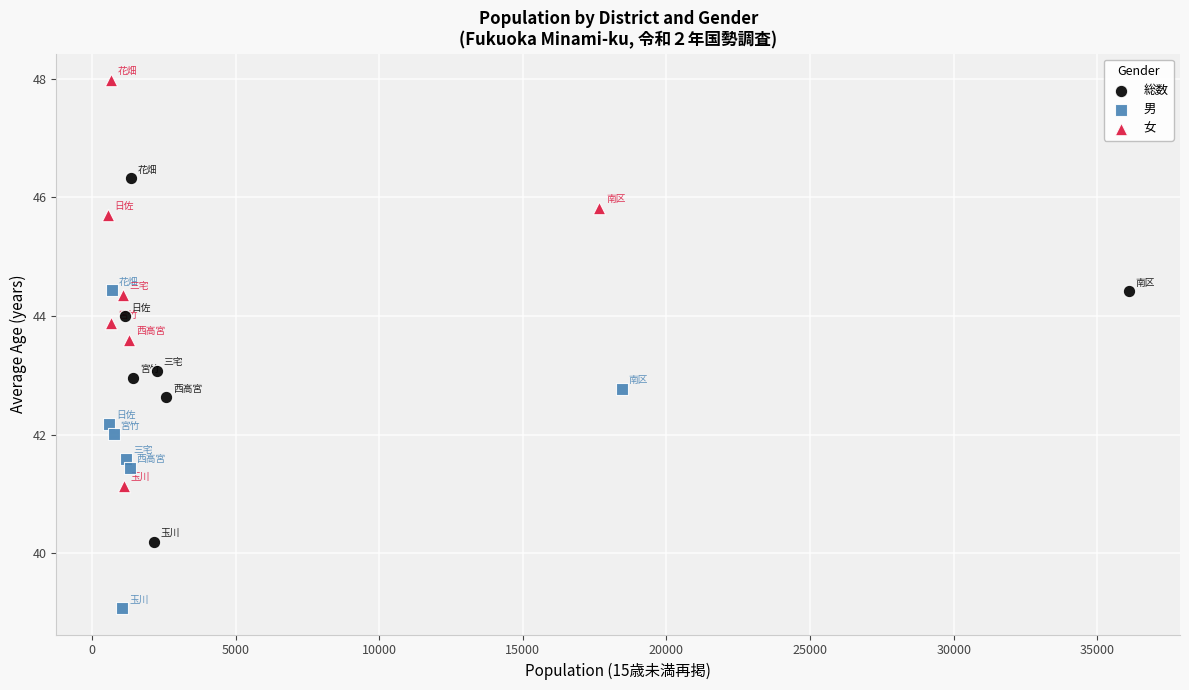

Which series reaches the maximum Y coordinate?

女